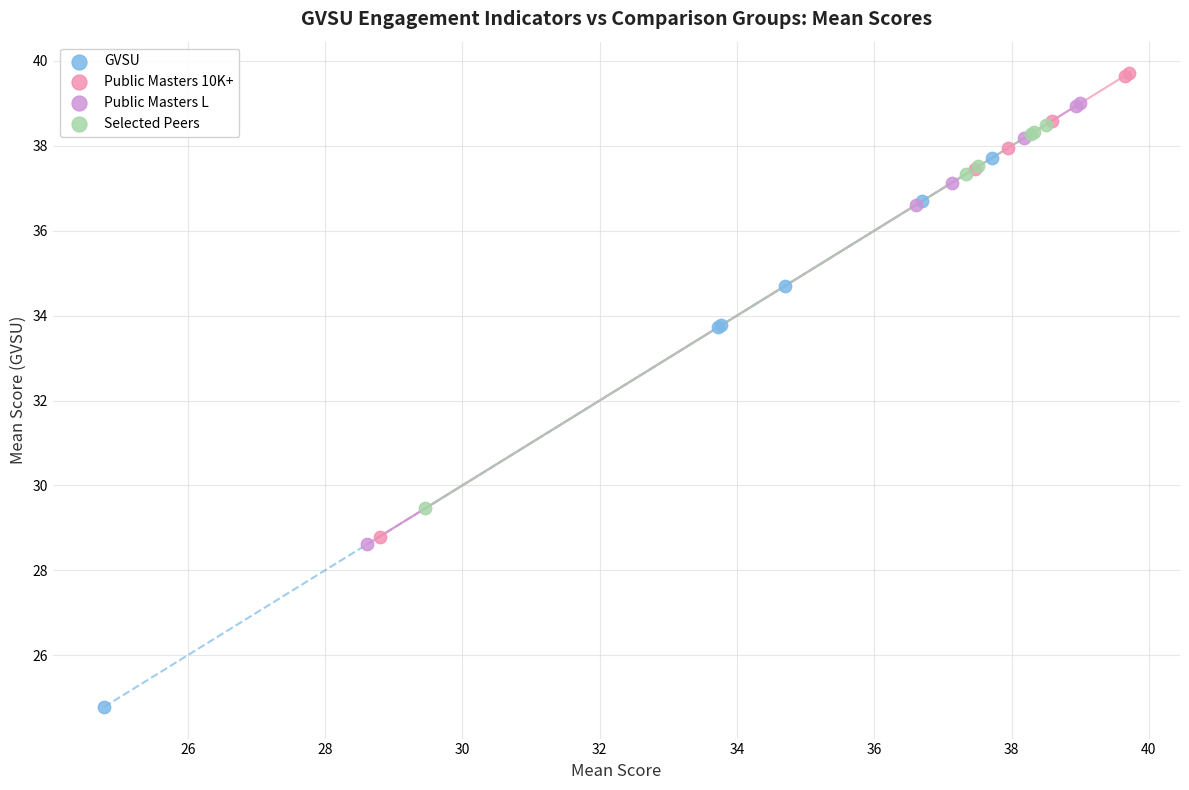

Which series has the largest Y range (max minus min)?

GVSU